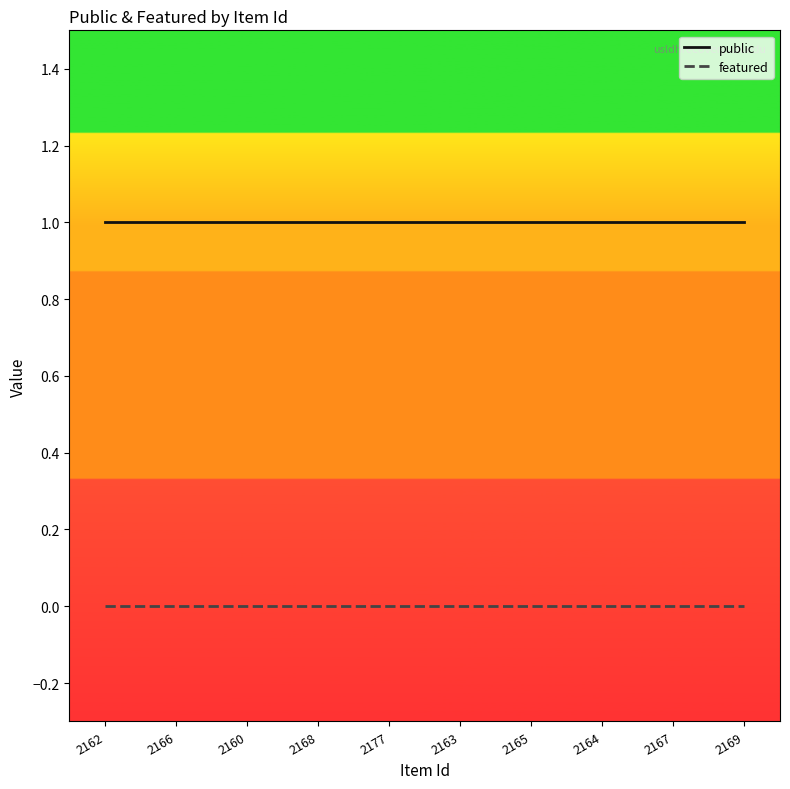

Is the value of featured at 2165 greater than the value of public at 2164?

No